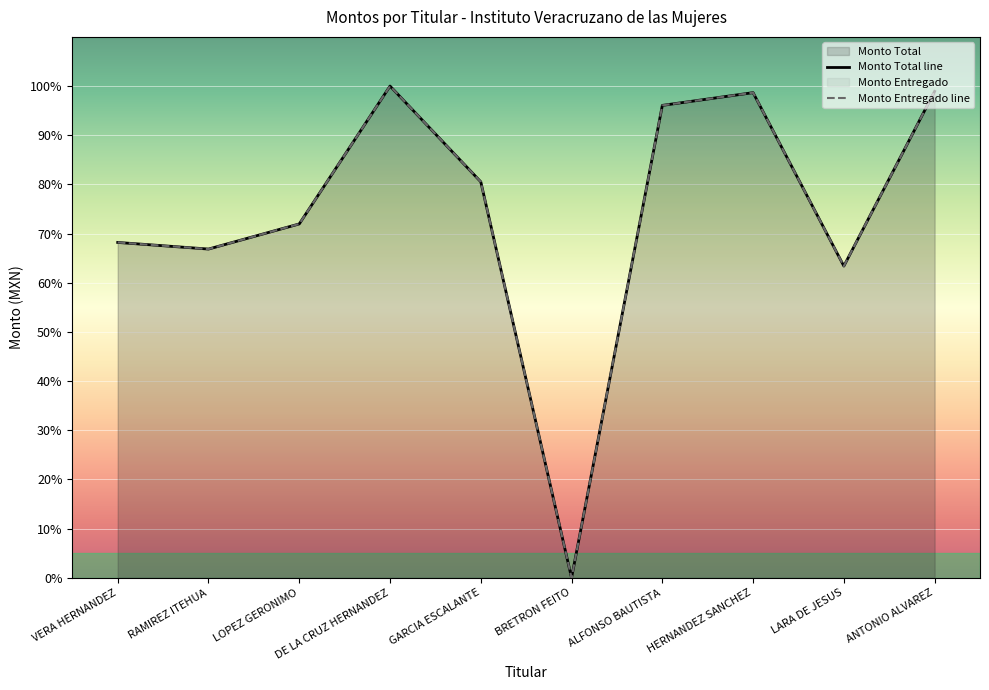

Between HERNANDEZ SANCHEZ and DE LA CRUZ HERNANDEZ, which is larger?

DE LA CRUZ HERNANDEZ